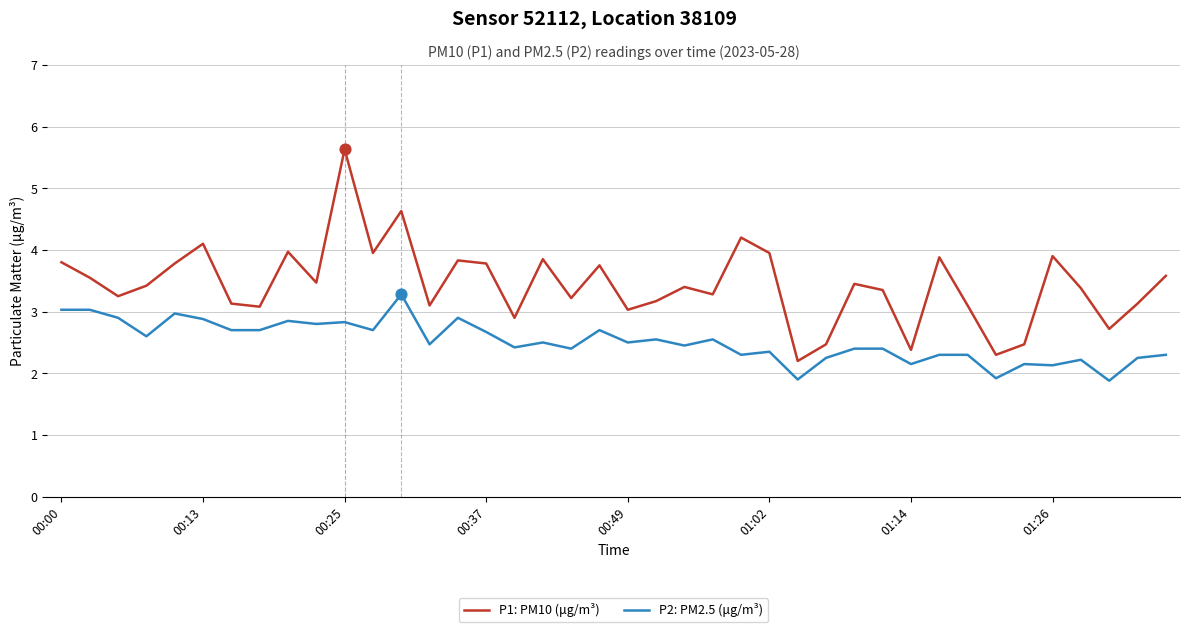

Which series has the widest spread of values?

P1: PM10 (μg/m³)